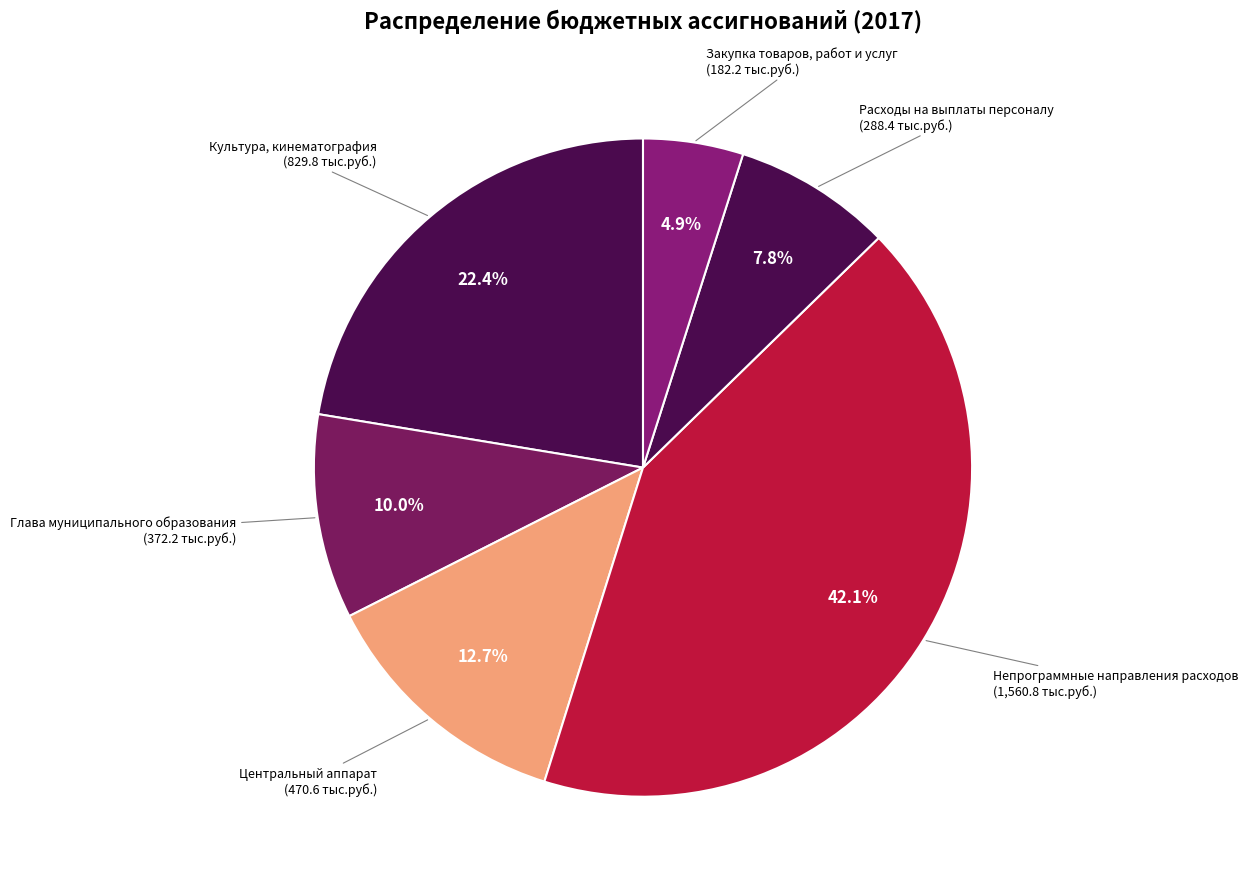

Count the number of slices in the pie.

6